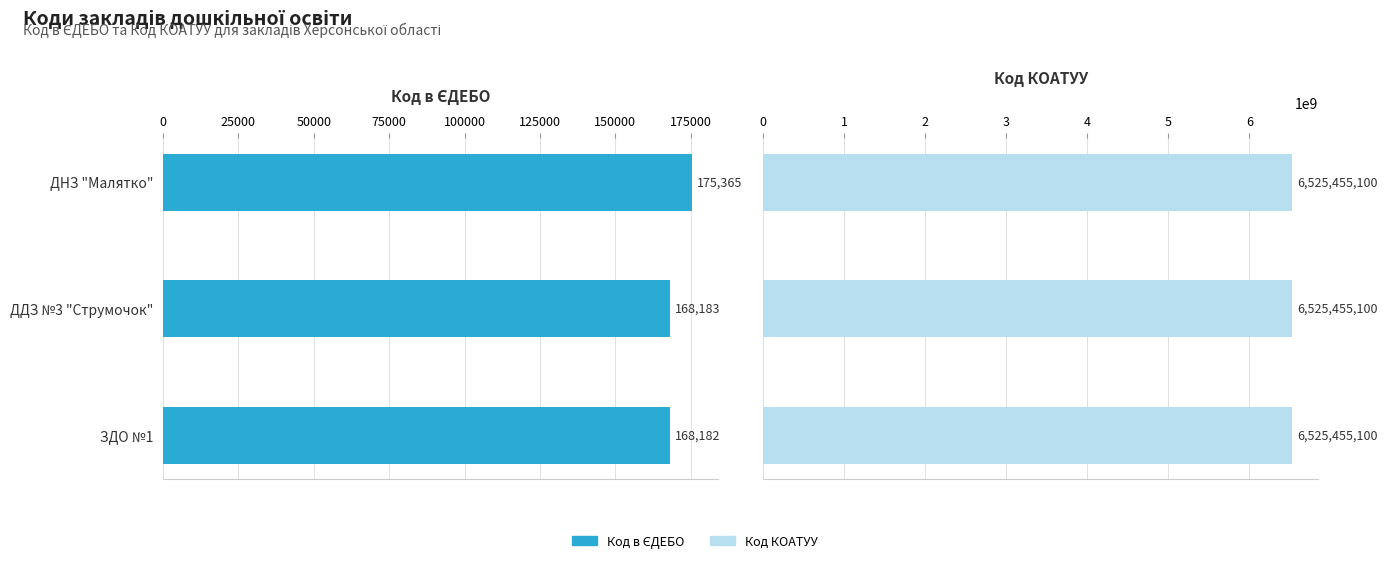

How many distinct data groups are displayed?

2